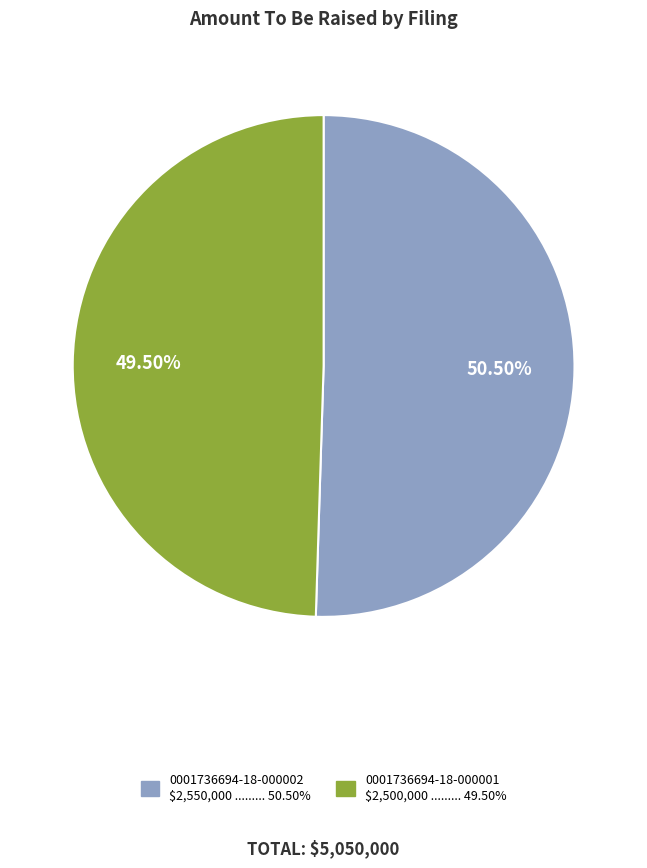

Is there any slice that represents more than half of the pie?

Yes